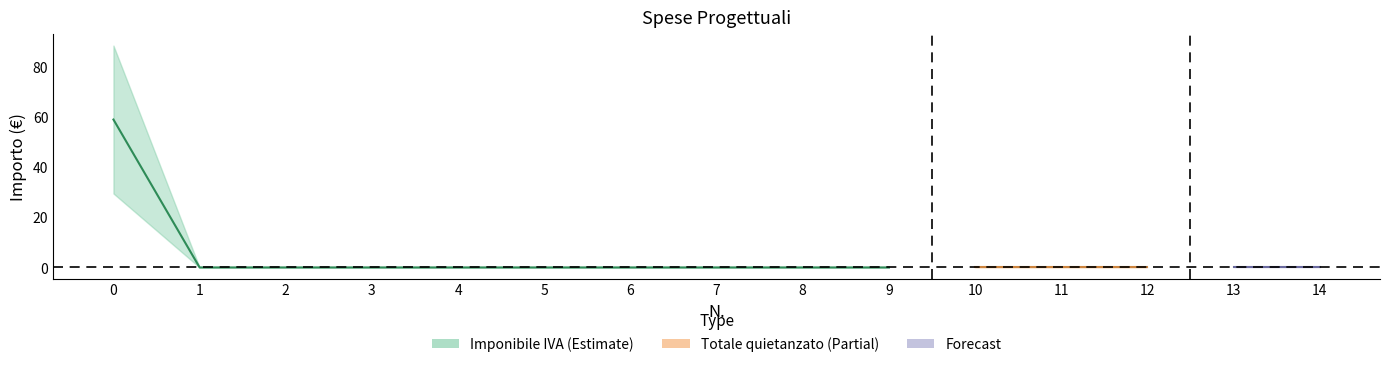

Between 12 and 11, which is larger?

12